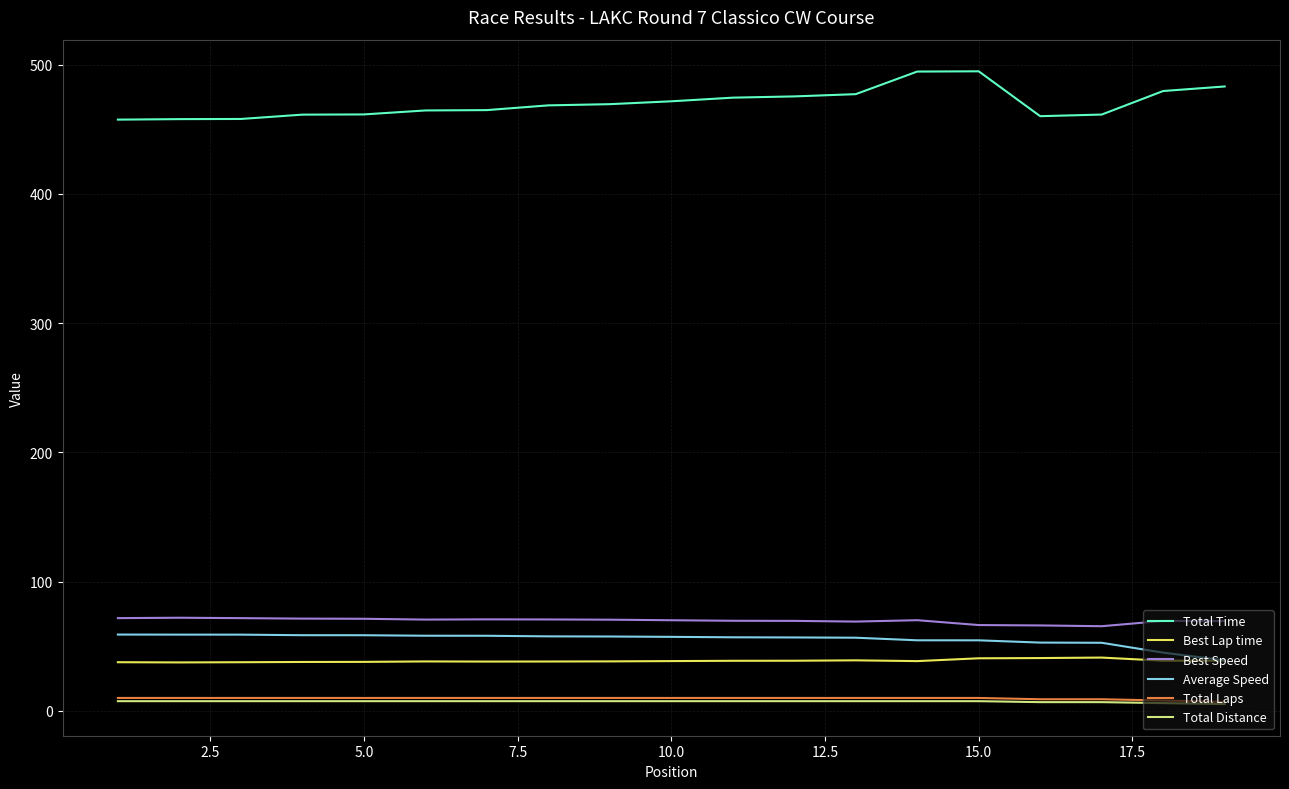

What are all the series names shown in the legend?

Total Time, Best Lap time, Best Speed, Average Speed, Total Laps, Total Distance